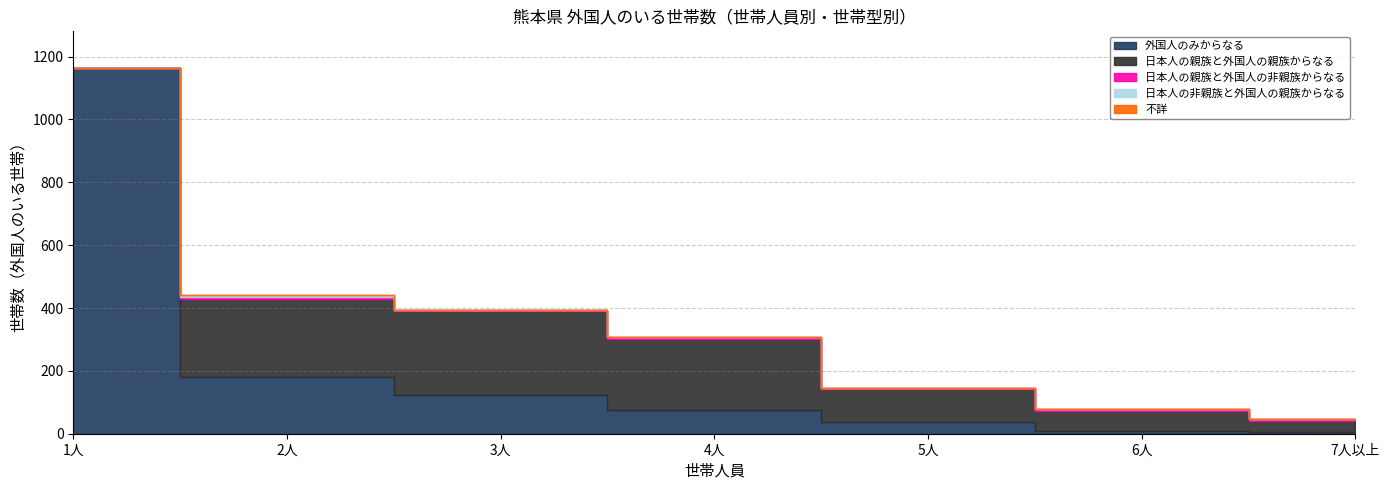

Which series has the widest spread of values?

外国人のみからなる